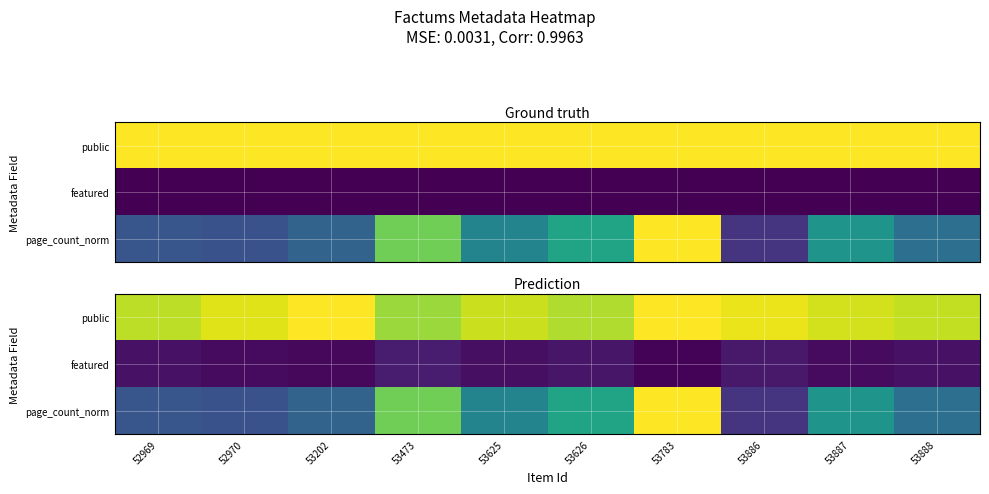

What is the average value of the page_count_norm series?

0.5